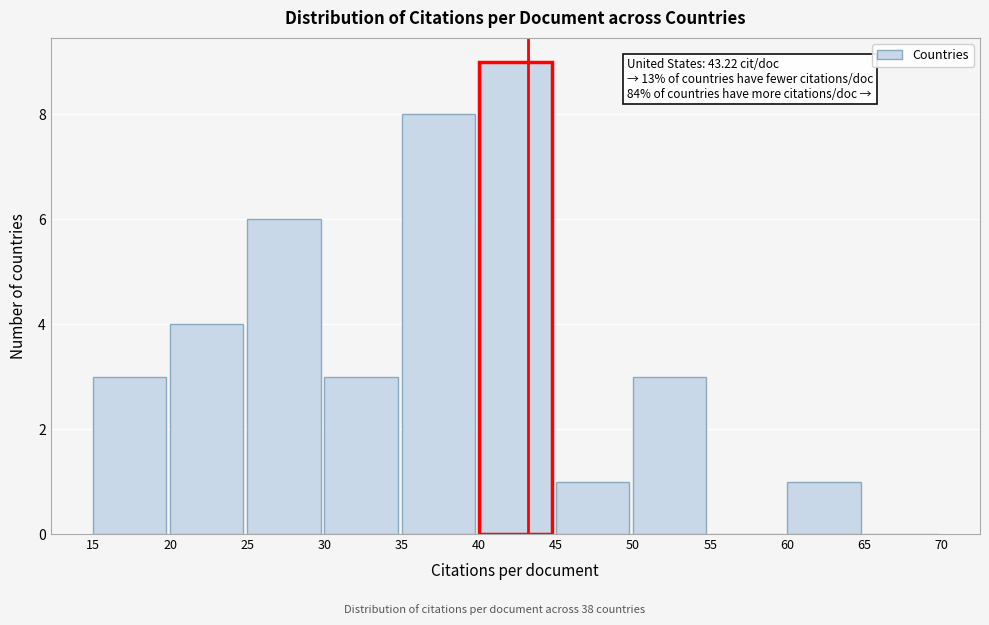

Over which range of the x-axis is the bar tallest?

40 to 45